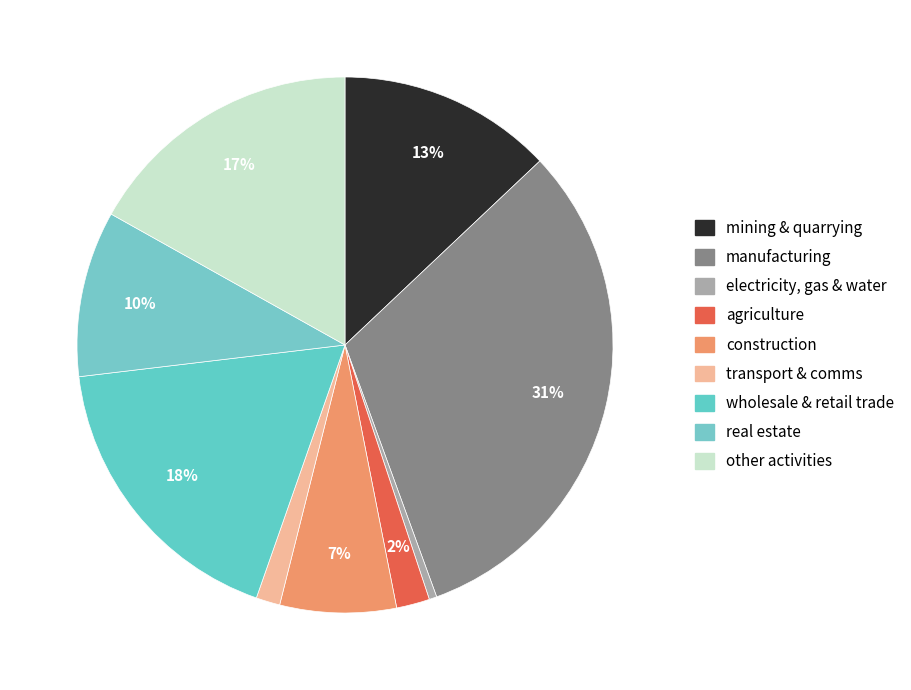

Which slice is the largest?

manufacturing